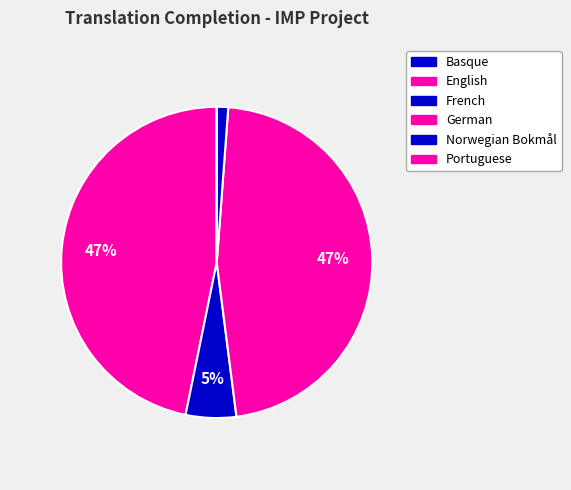

Does German represent more than half of the total?

No